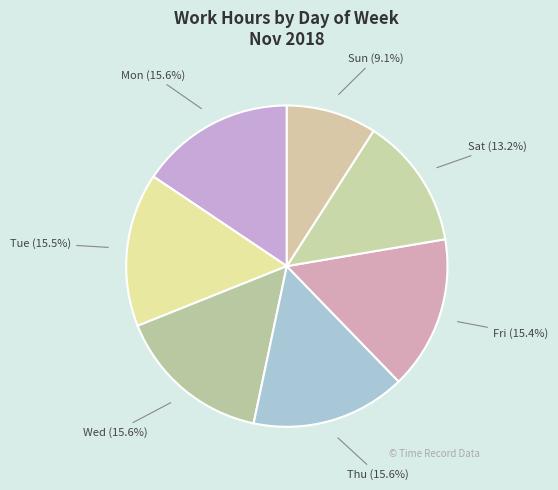

Between Fri and Sun, which is larger?

Fri